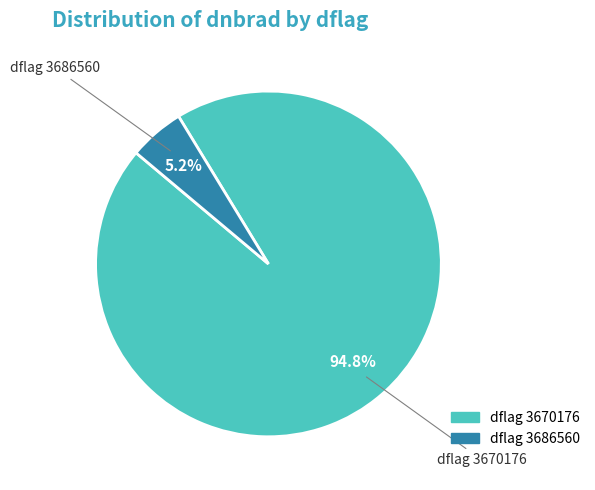

Combined, do dflag 3686560 and dflag 3670176 account for over 50%?

Yes